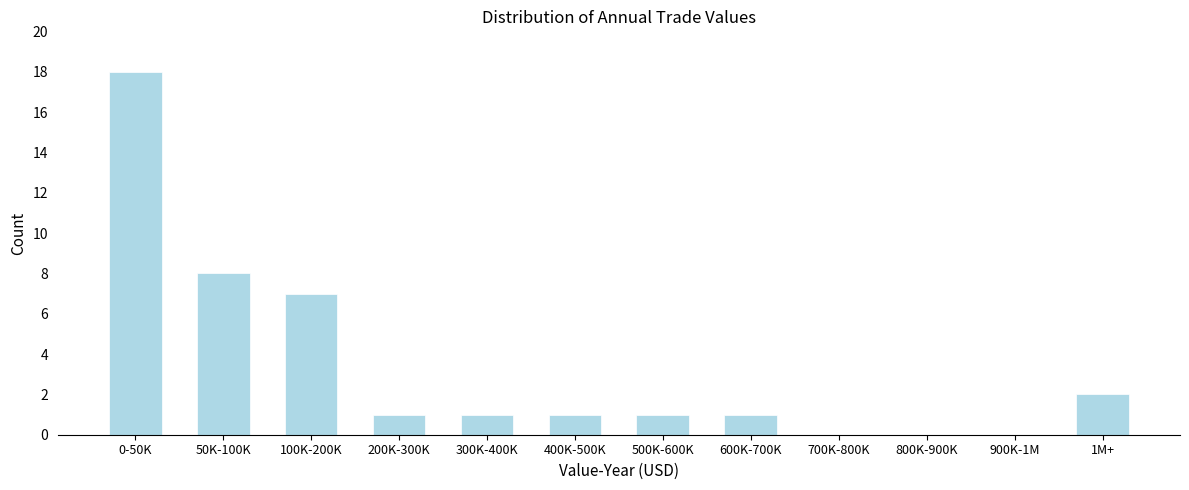

Reading left to right, list all the values displayed in this chart.

0-50K=18	50K-100K=8	100K-200K=7	200K-300K=1	300K-400K=1	400K-500K=1	500K-600K=1	600K-700K=1	700K-800K=0	800K-900K=0	900K-1M=0	1M+=2